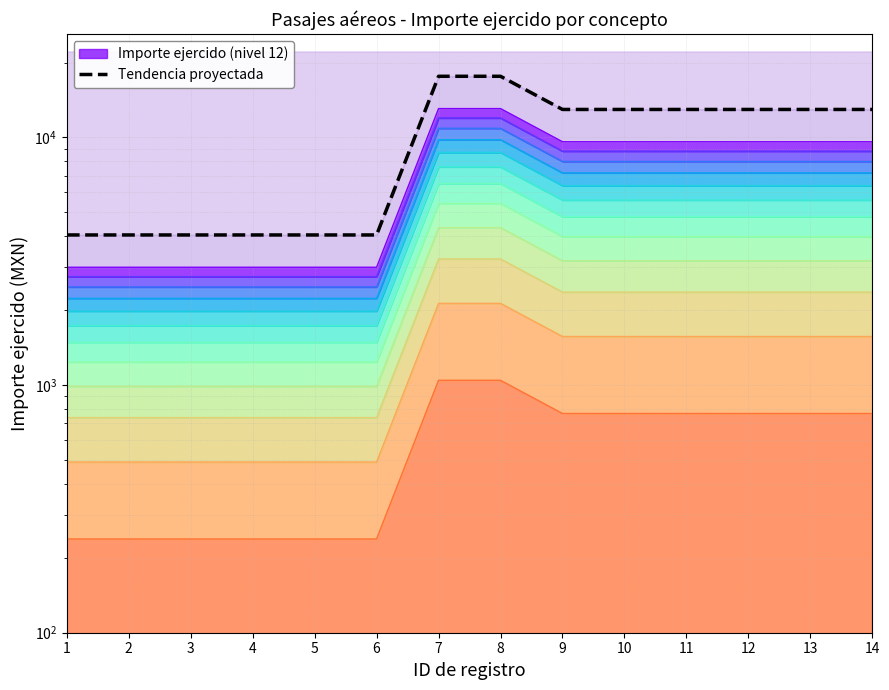

Is it true that the value at 8 is 17607.6?

True